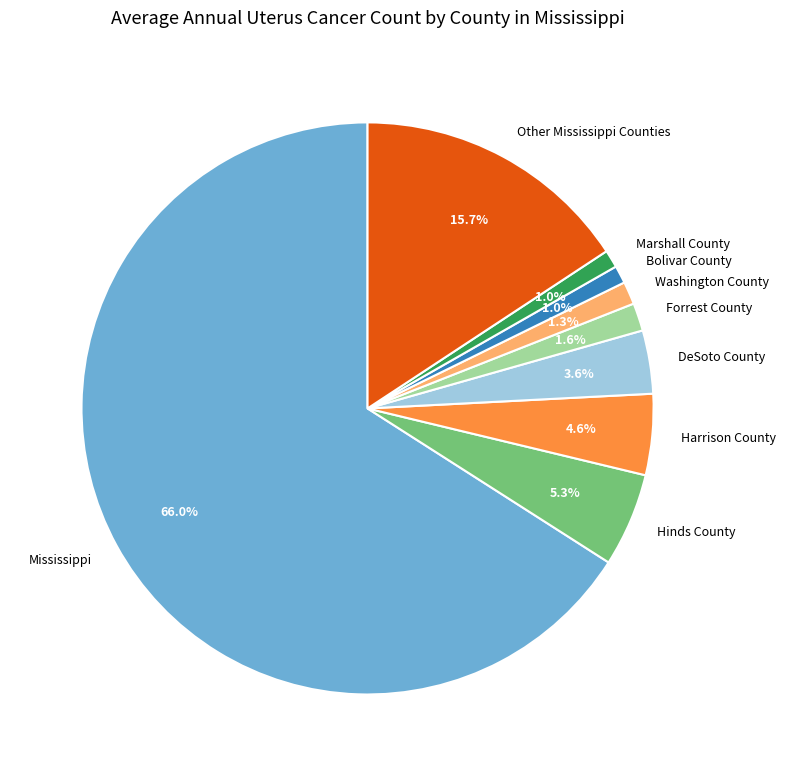

Which has a higher value, Marshall County or Forrest County?

Forrest County